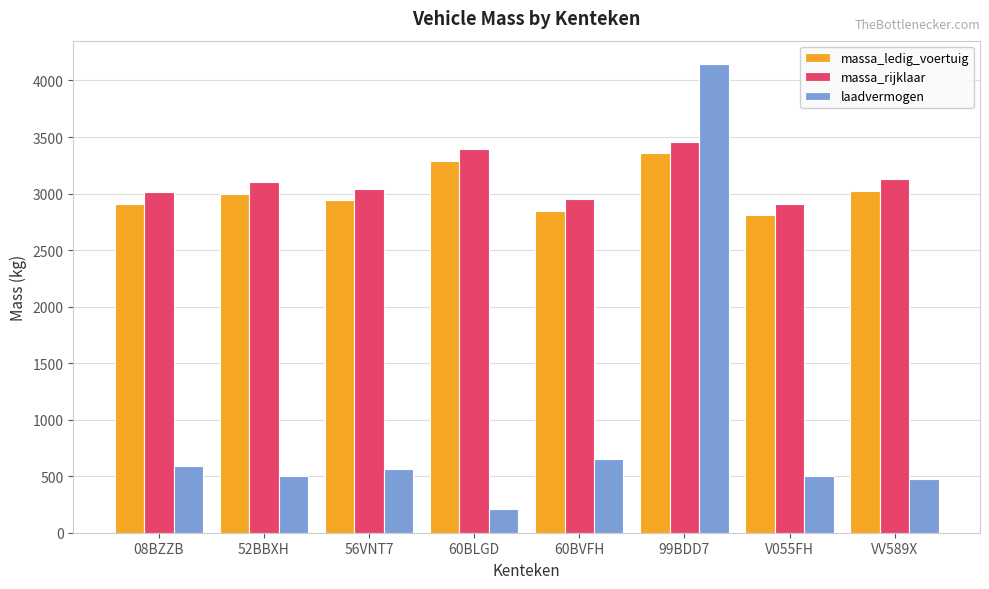

What is the difference between the second highest and minimum values in the laadvermogen series?

440